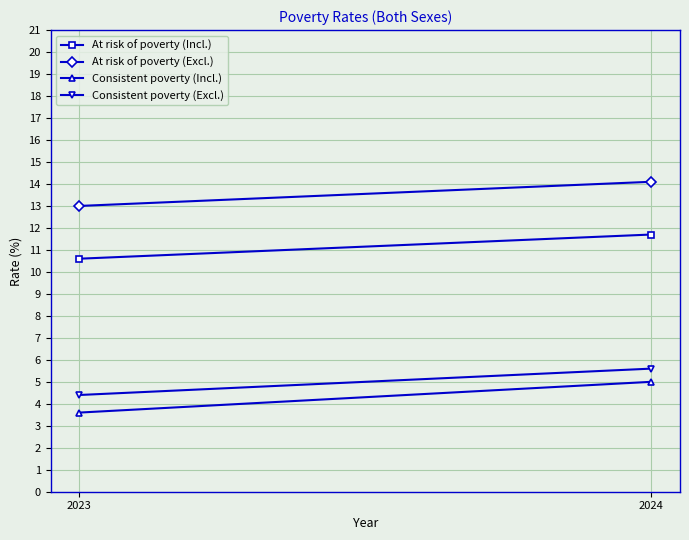

At which category is the sum across all series the highest?

2024